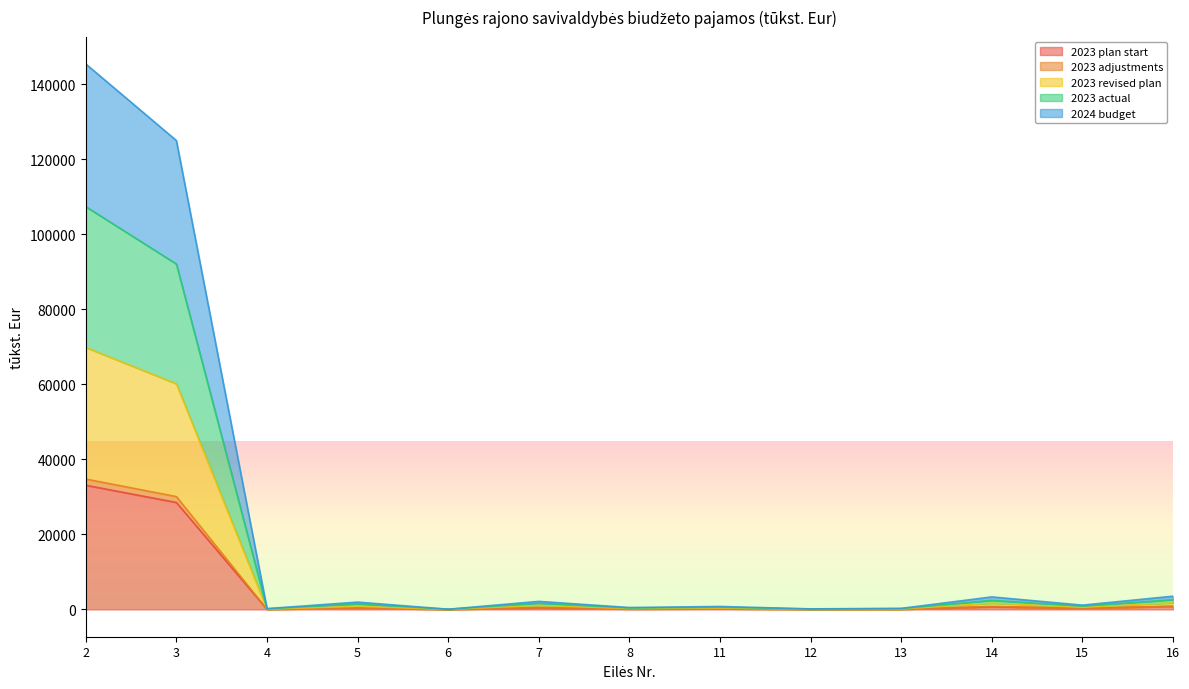

True or false: 2023 actual and 2023 plan start cross at least once.

False